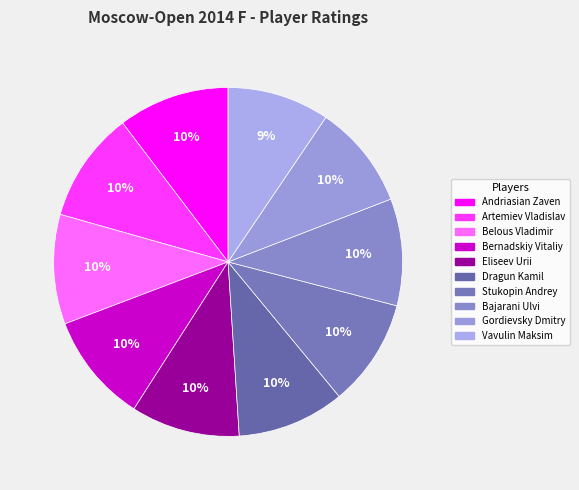

What percentage is the Dragun Kamil slice, to the nearest percent?

10%